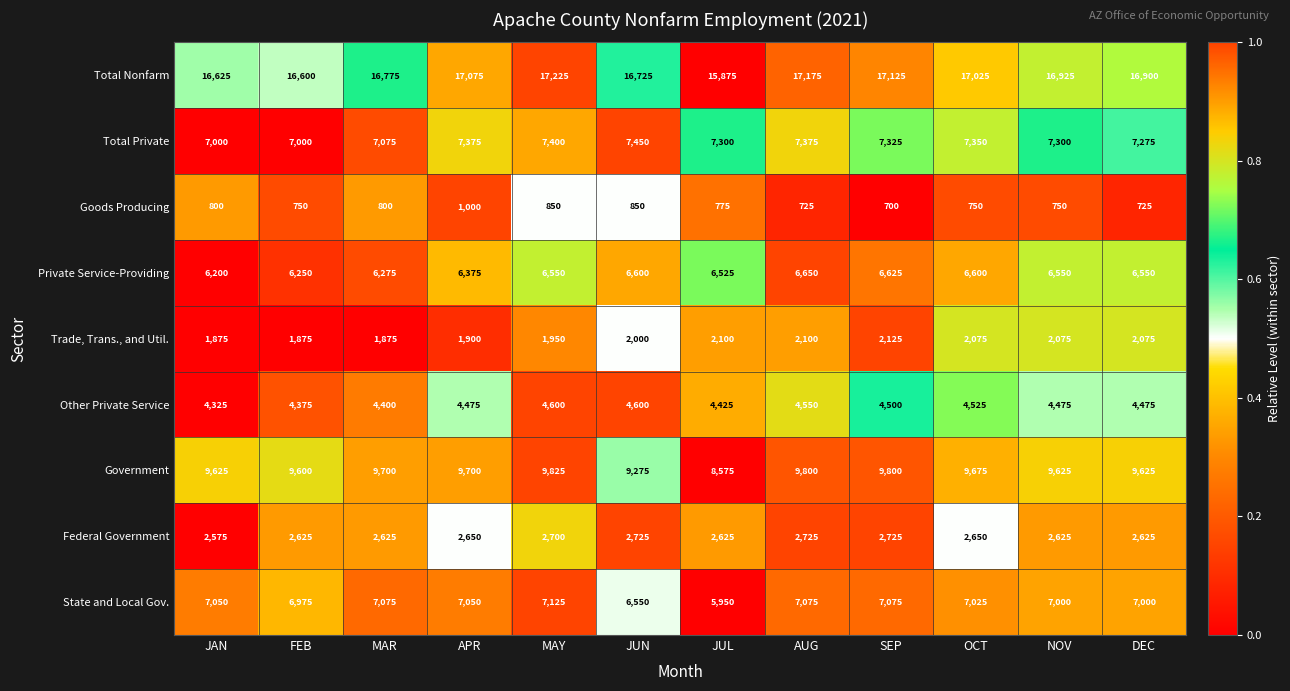

What value does the Goods Producing series have at OCT, to the nearest 10?

750